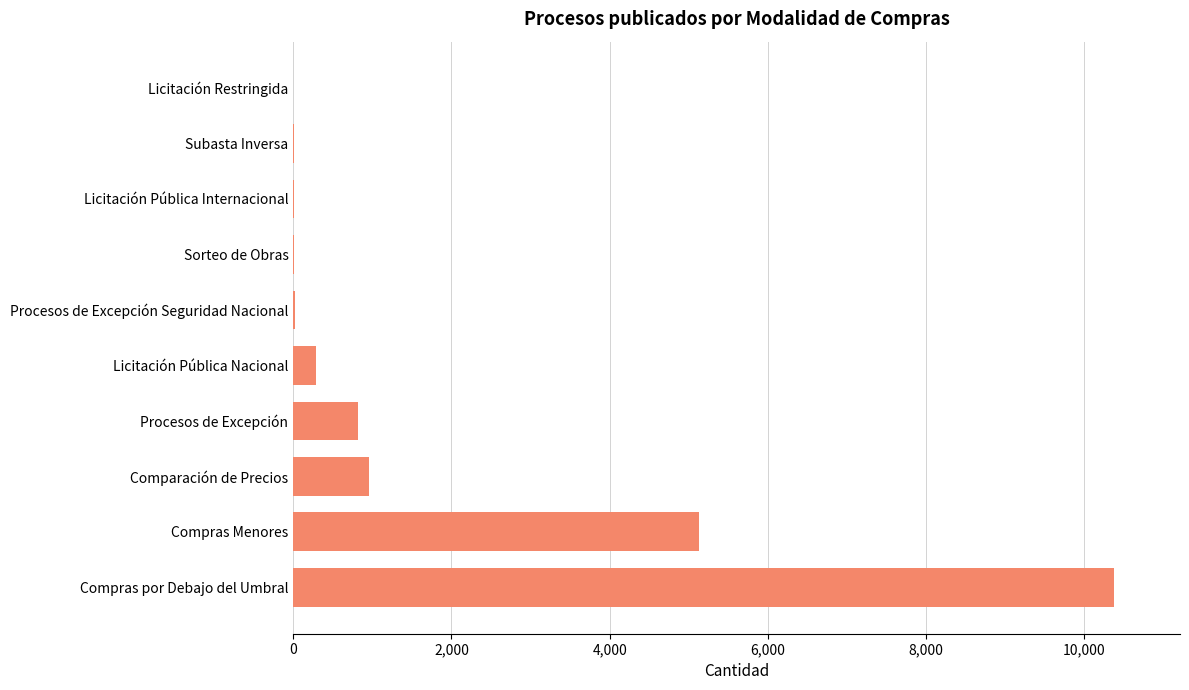

What is the approximate value at Compras por Debajo del Umbral?

10379